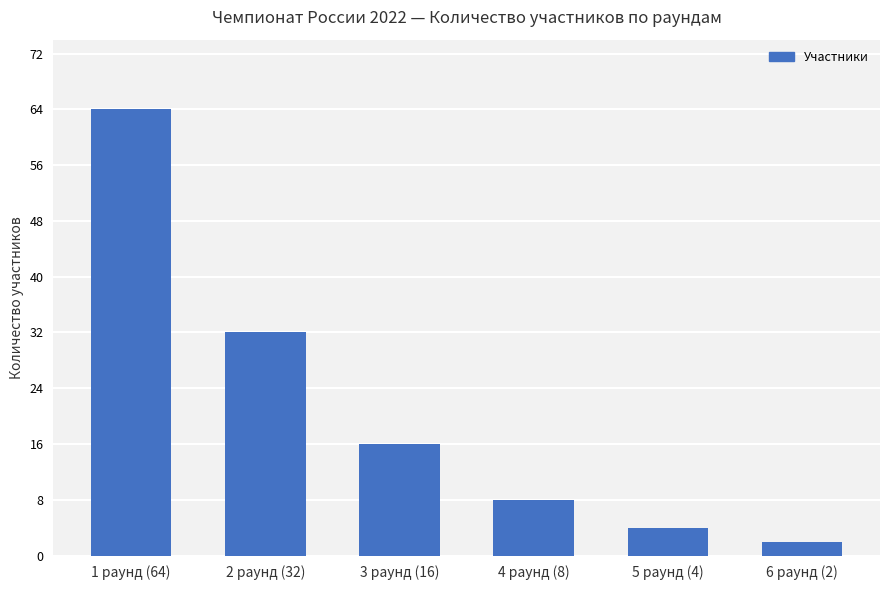

What is the difference between the maximum and minimum values?

62